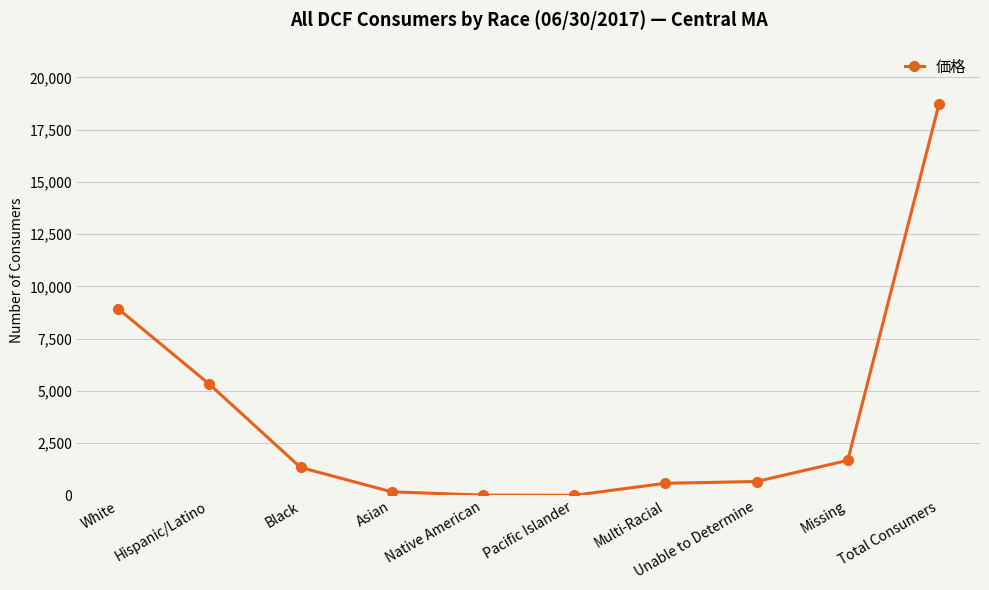

At which label does the data first exceed 1340?

White